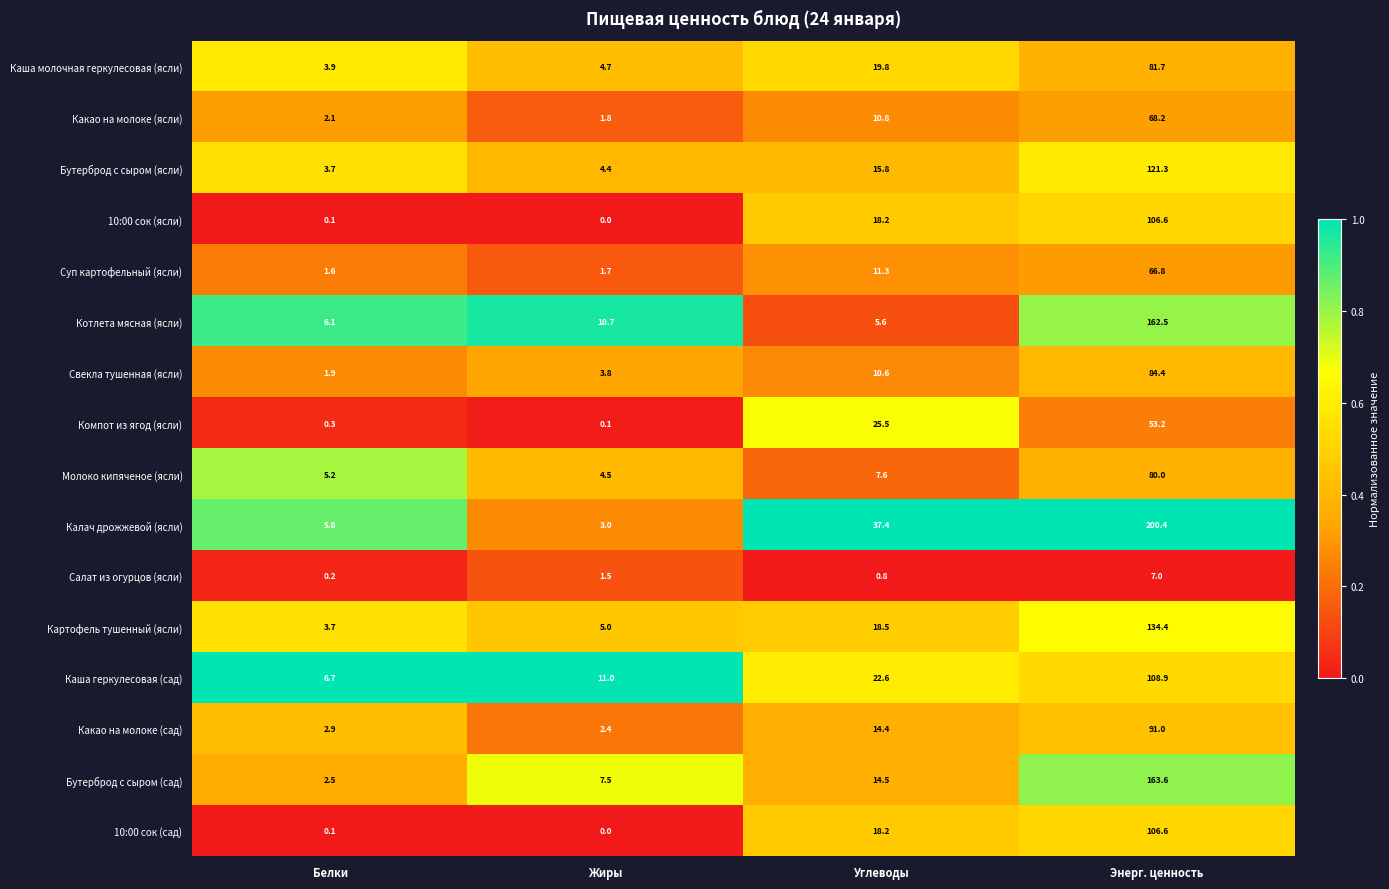

What is the difference between the highest and lowest values at Углеводы?

36.6